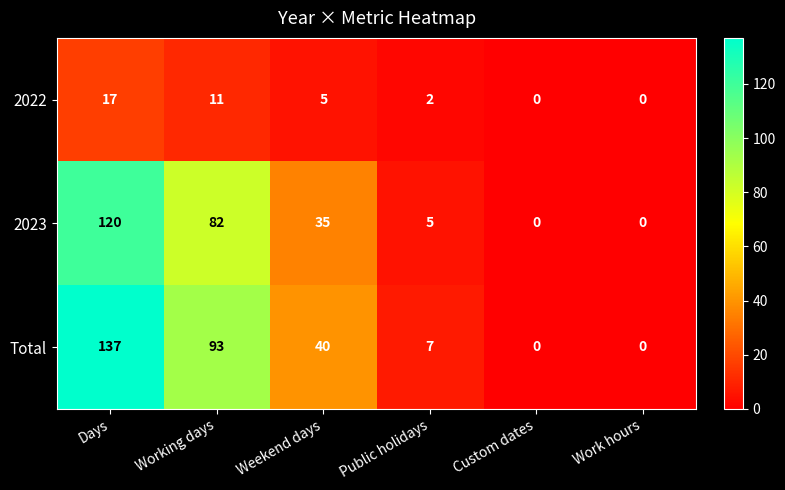

How many data points in 2023 are less than 35?

3